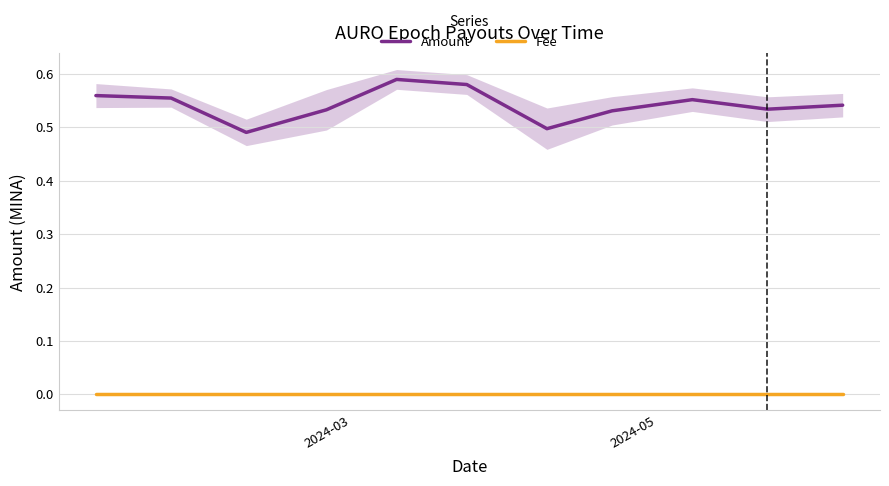

How many lines are shown in the chart?

2